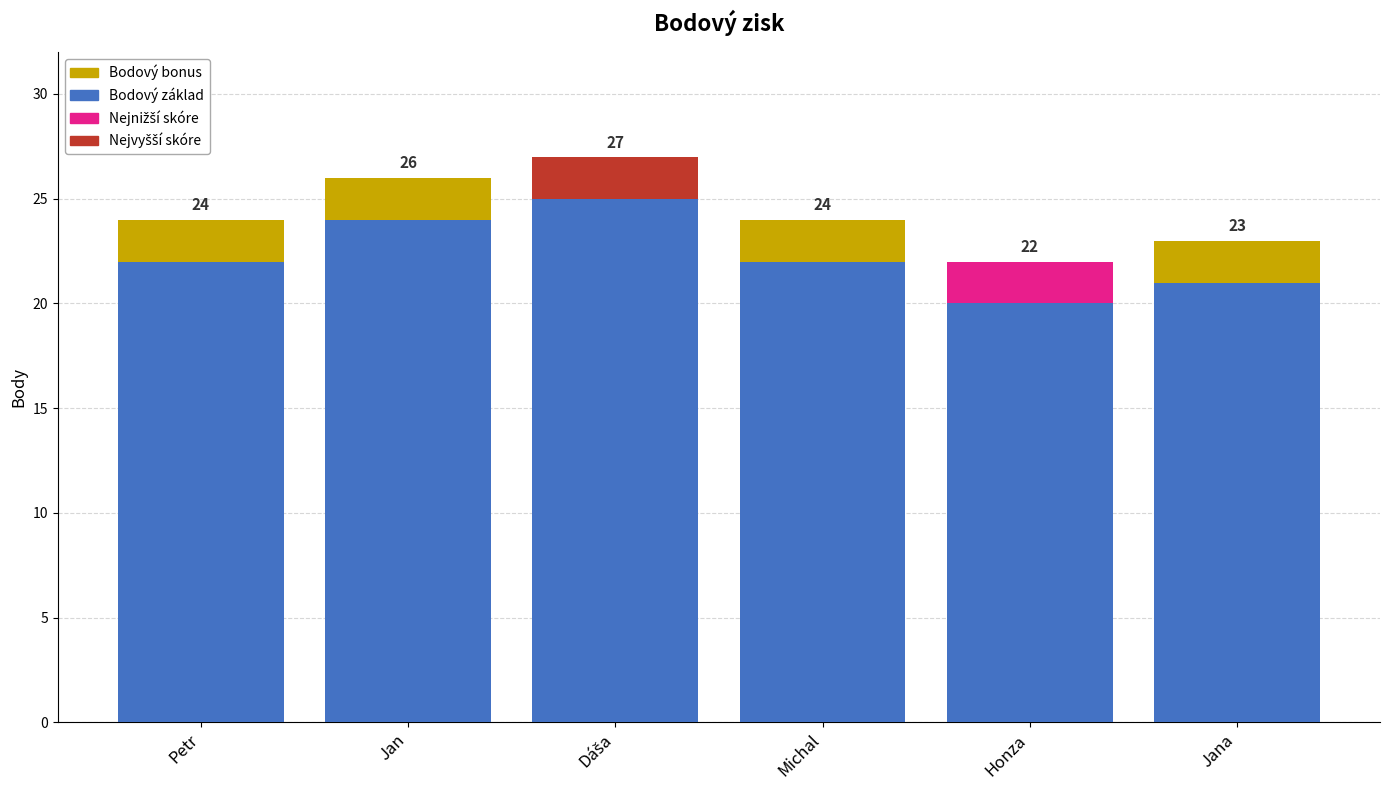

What is the lowest value of the Bodový základ series?

20